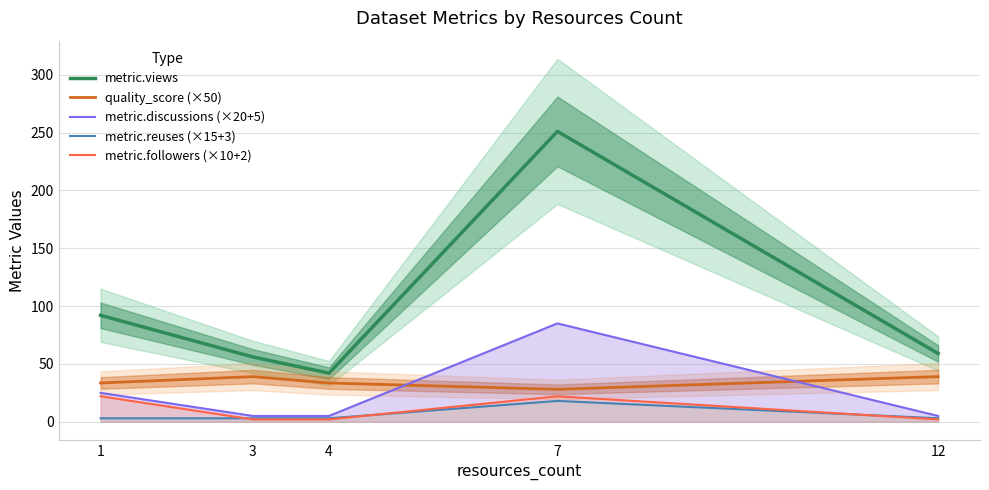

Is this an area chart (filled region under the line)?

No